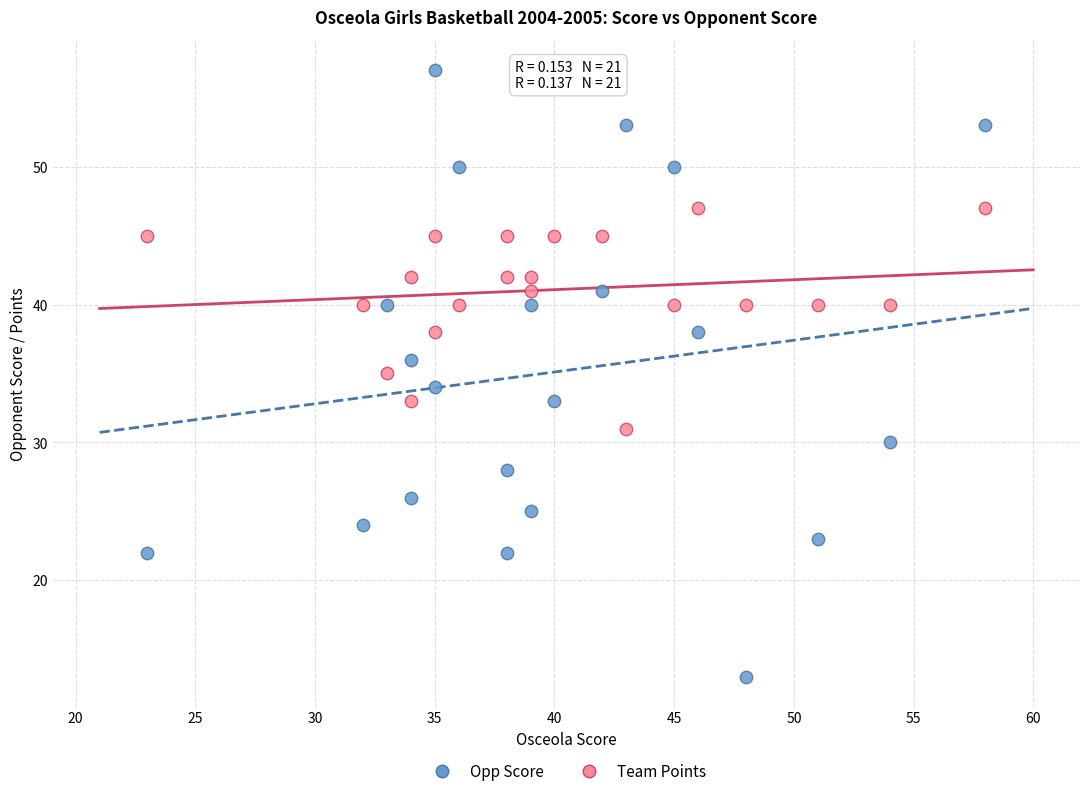

Across all data points, what is the range of X values (max minus min)?

35